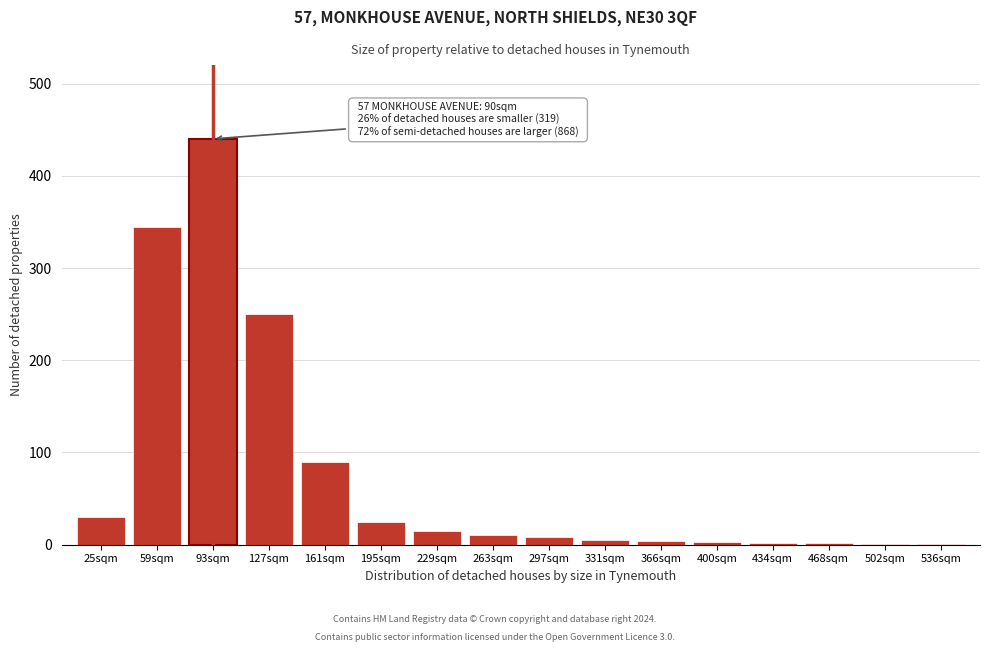

What is the sum of all values?

1231